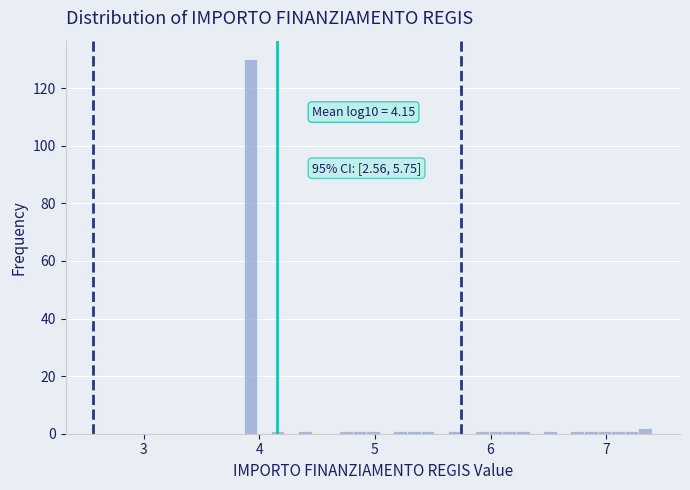

Around what value on the x-axis is the tallest bar? Give the approximate position of its centre, as read against the axis.

3.9